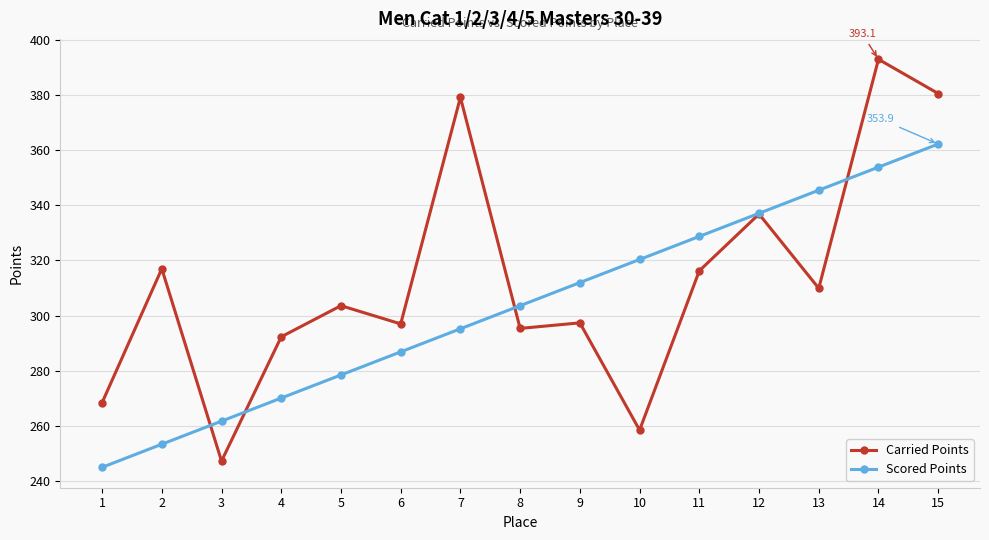

What is the difference between the second highest and second lowest values in the Scored Points series?

100.7